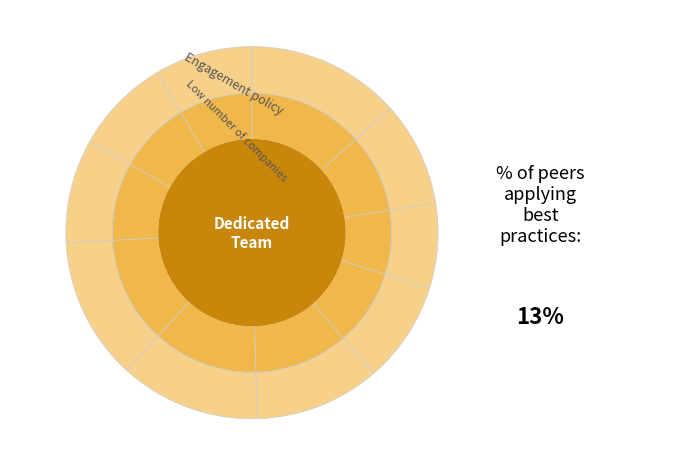

The pct65 slice represents 3% of the pie. True or false?

False